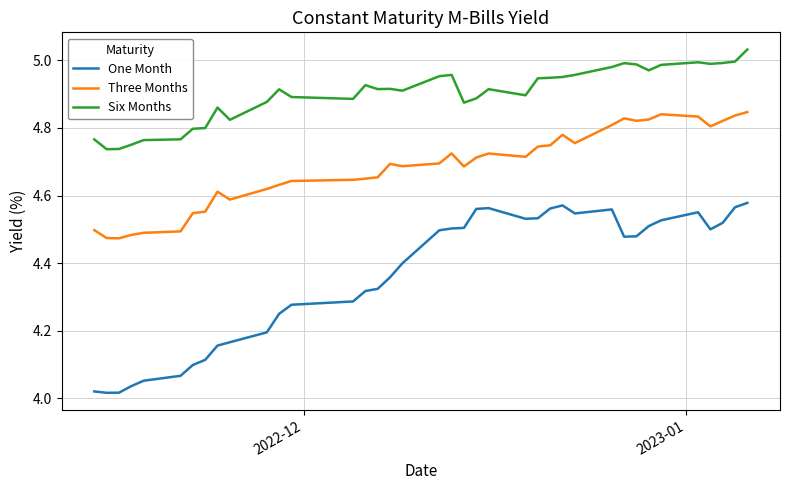

List the series in order of their overall mean, lowest first.

One Month, Three Months, Six Months